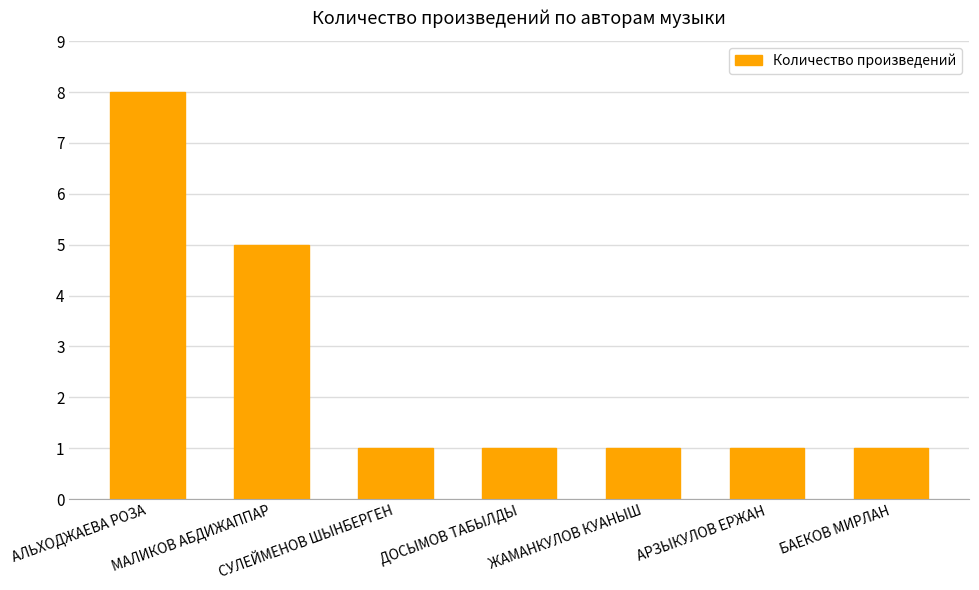

How many bars are there in total?

7